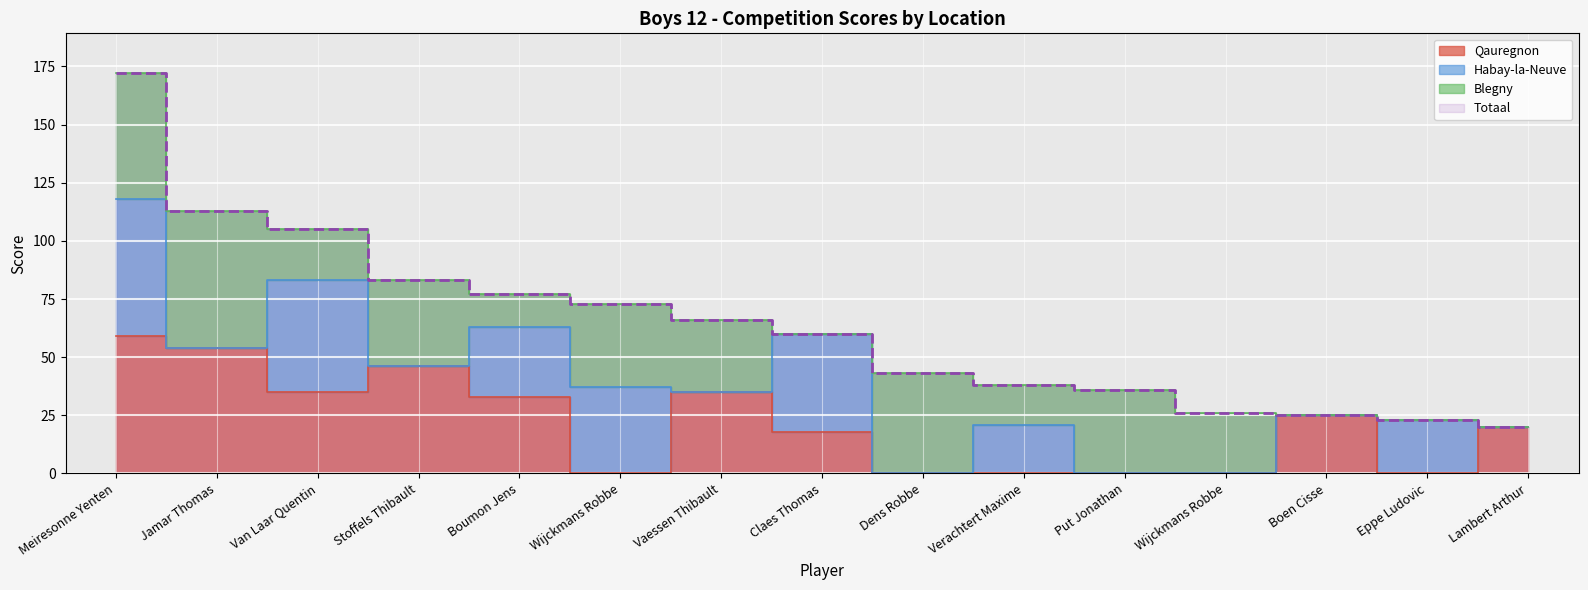

What is the label of the 6th point from the left?

Wijckmans Robbe